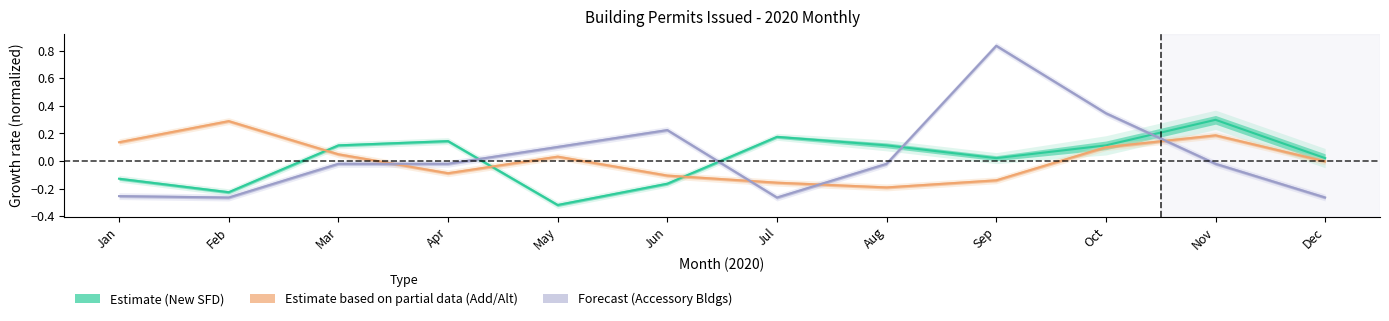

What is the total value across all series at Sep?

0.7